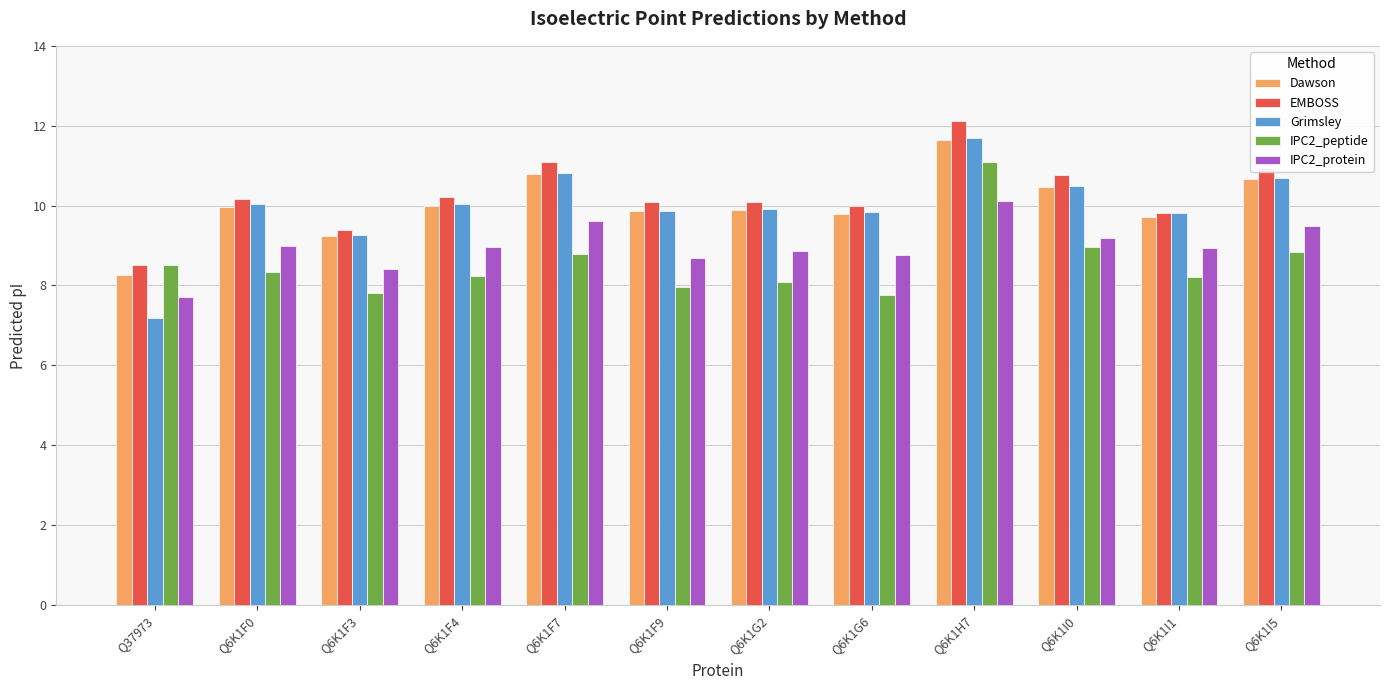

Does the chart contain any negative values?

No